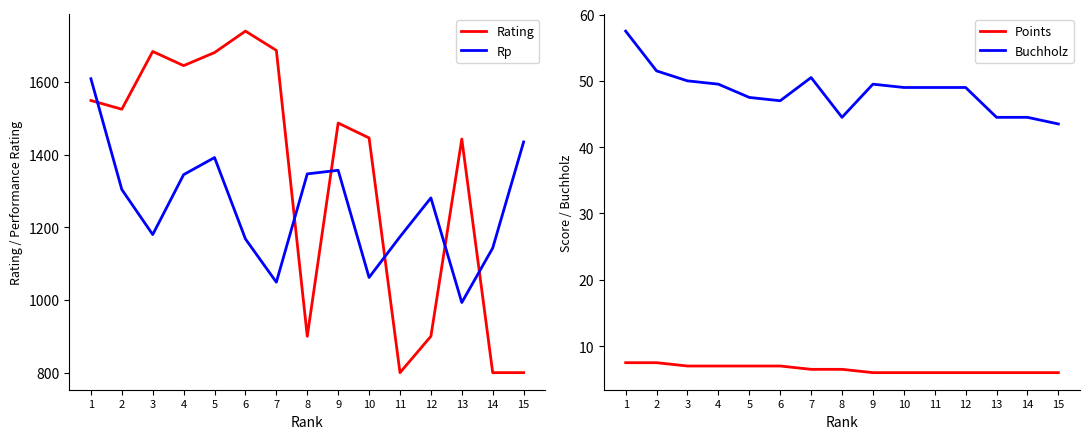

The Rating series shows 2210.9 at 9. True or false?

False